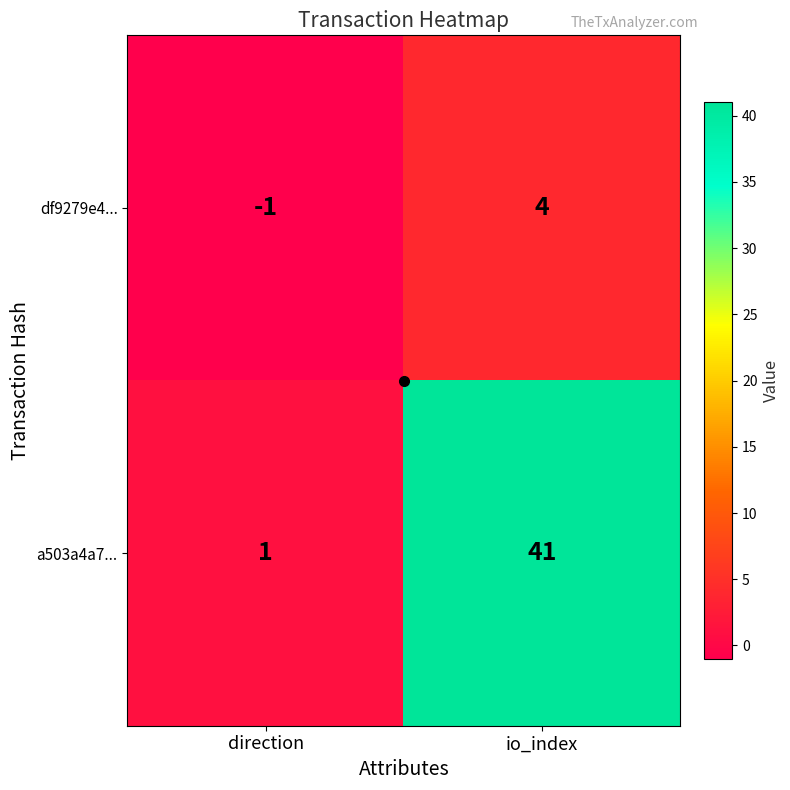

Which series has the largest total across all categories?

a503a4a7...